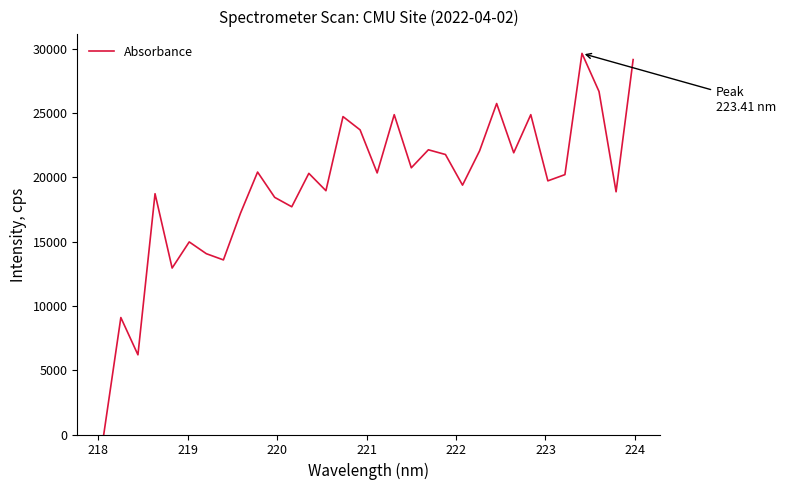

What is the difference between the maximum and minimum values?

29650.0